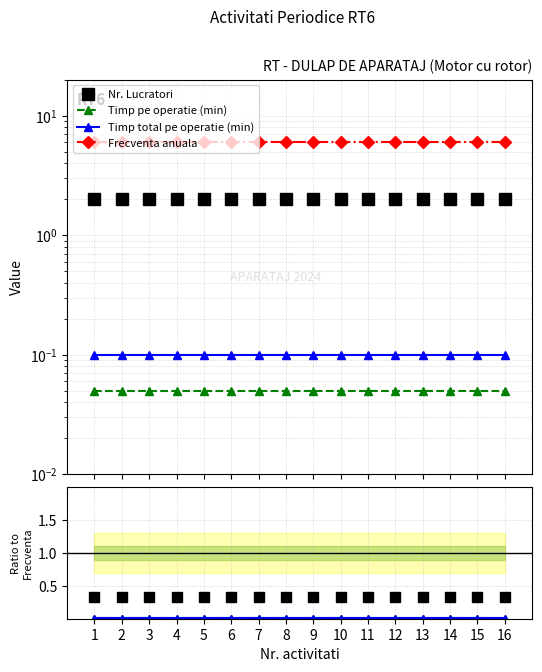

True or false: Timp pe operatie (min) and Timp total pe operatie (min) cross at least once.

False